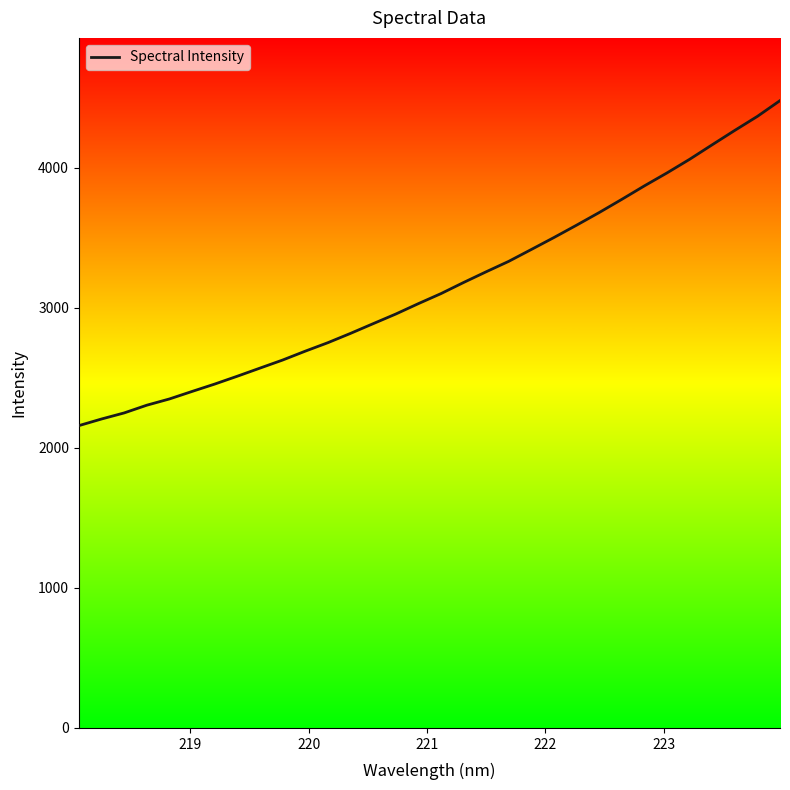

How many lines are shown in the chart?

1